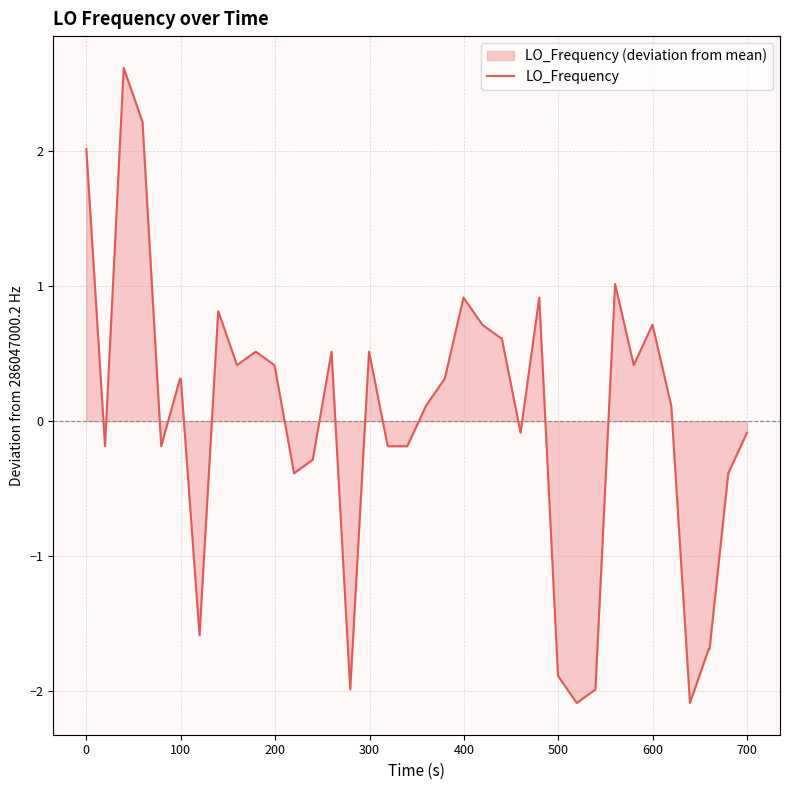

What is the smallest value displayed?

-2.1